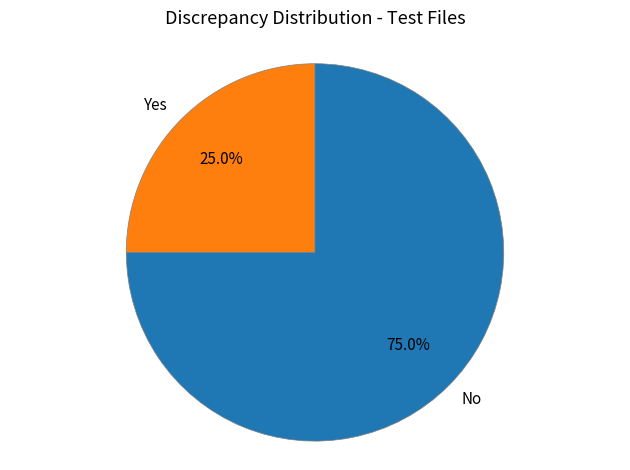

Rank the categories by value from highest to lowest.

No, Yes